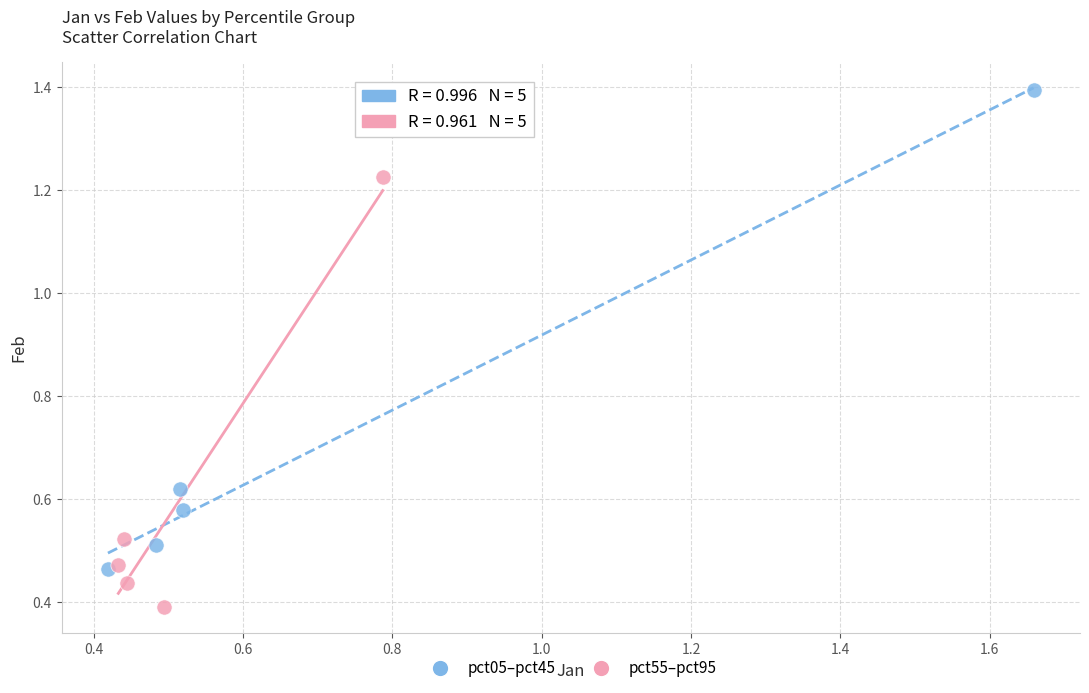

Which series contains the lowest Y value?

pct55–pct95